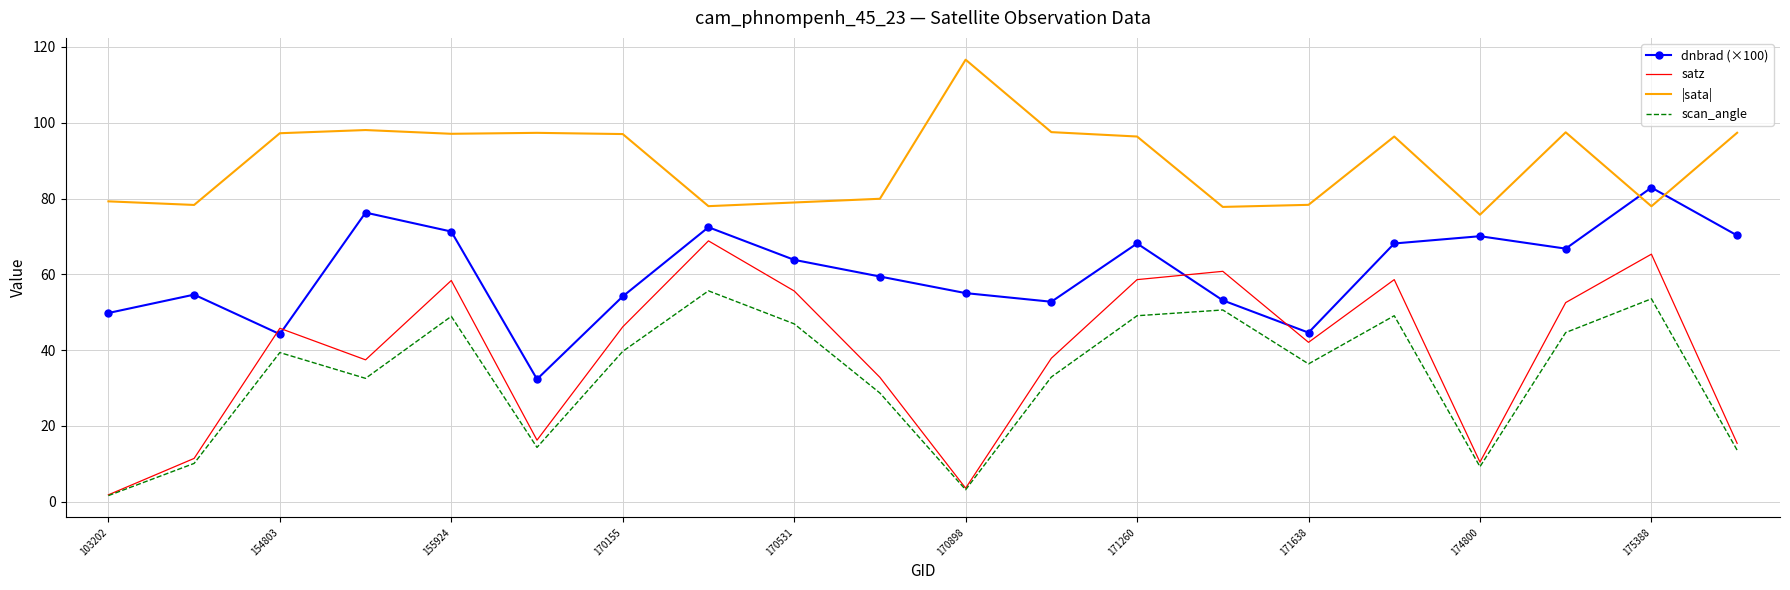

What is the greatest value displayed?

116.6